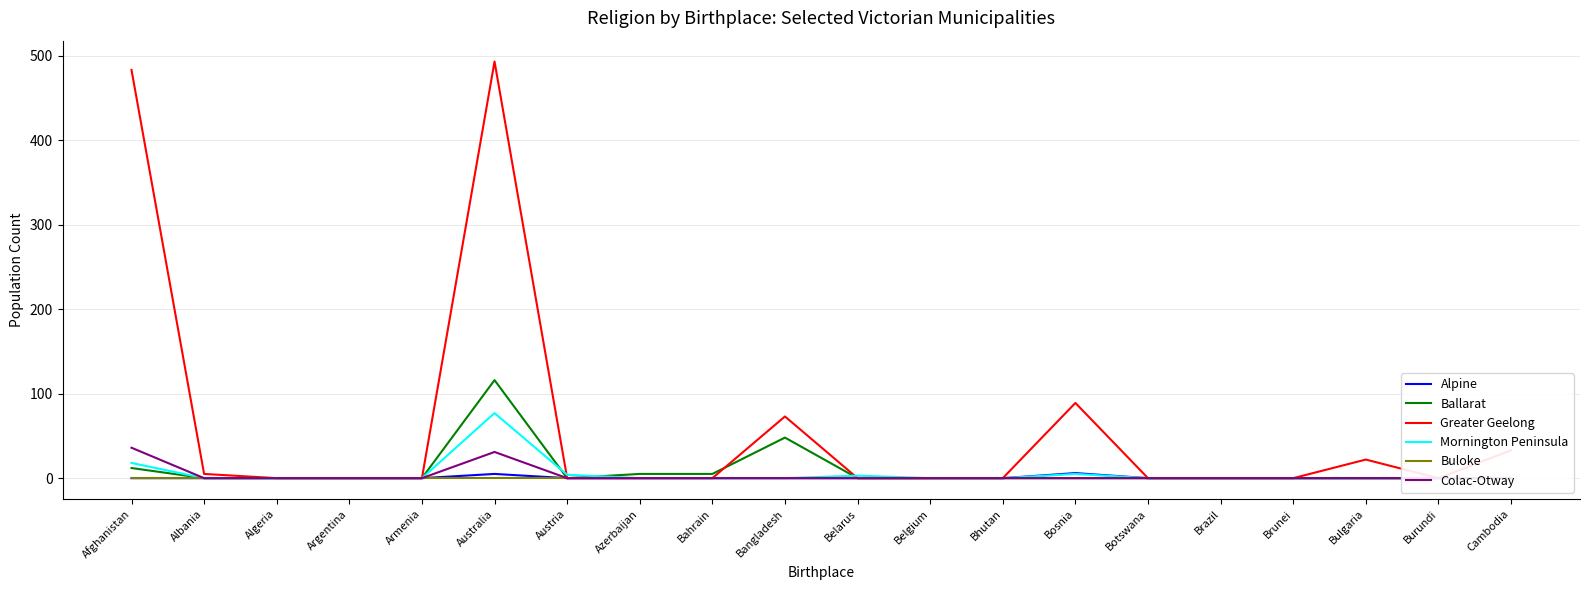

Reading left to right, list all the values displayed in this chart.

Alpine: 0	0	0	0	0	5	0	0	0	0	0	0	0	6	0	0	0	0	0	0
Ballarat: 12	0	0	0	0	116	0	5	5	48	0	0	0	0	0	0	0	0	0	0
Greater Geelong: 483	5	0	0	0	493	0	0	0	73	0	0	0	89	0	0	0	22	0	33
Mornington Peninsula: 18	0	0	0	0	77	4	0	0	0	3	0	0	5	0	0	0	0	0	0
Buloke: 0	0	0	0	0	0	0	0	0	0	0	0	0	0	0	0	0	0	0	0
Colac-Otway: 36	0	0	0	0	31	0	0	0	0	0	0	0	0	0	0	0	0	0	0